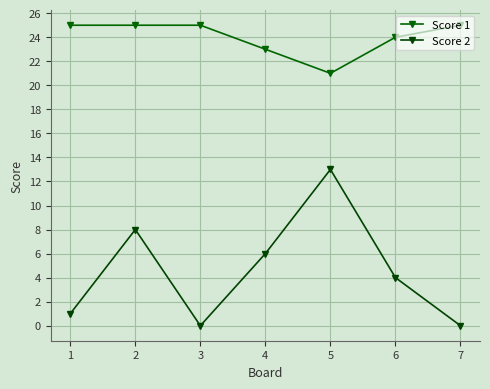

How many data points does each series have?

7